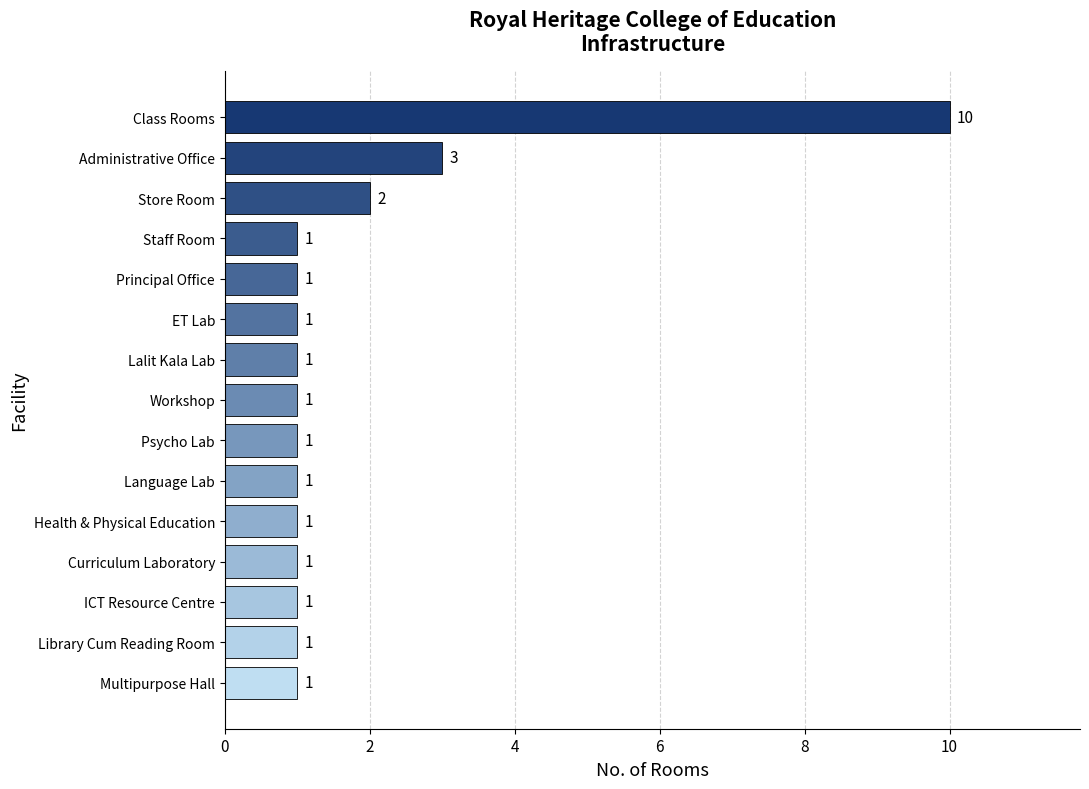

What is the difference between the maximum and minimum values?

9